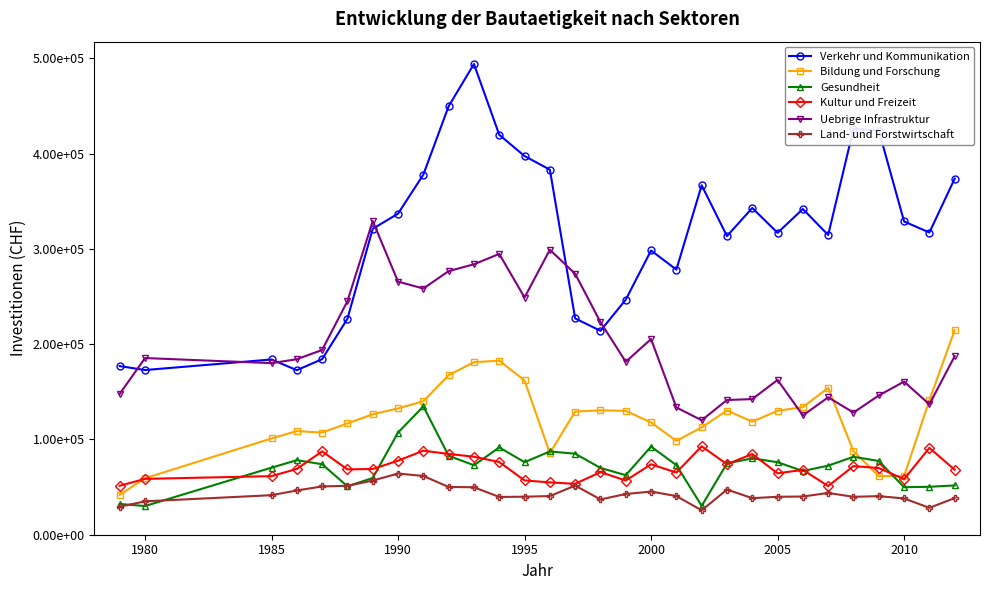

What is the sum of all Land- und Forstwirtschaft values?

1294409